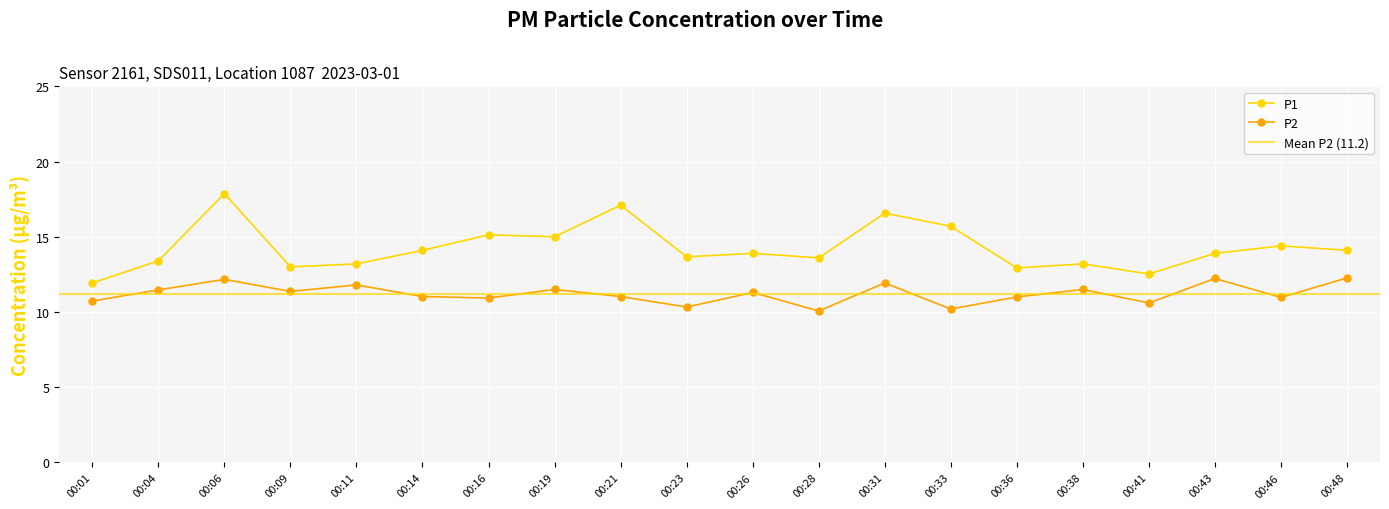

At which label does P2 first exceed 11?

00:04